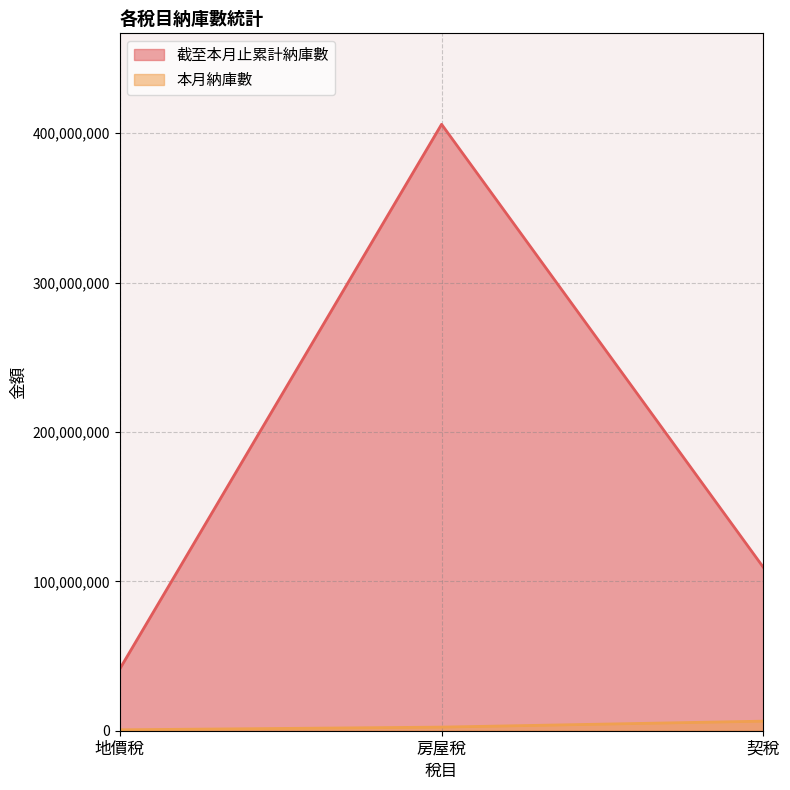

What is the total value across all series at 契稅?

115763335